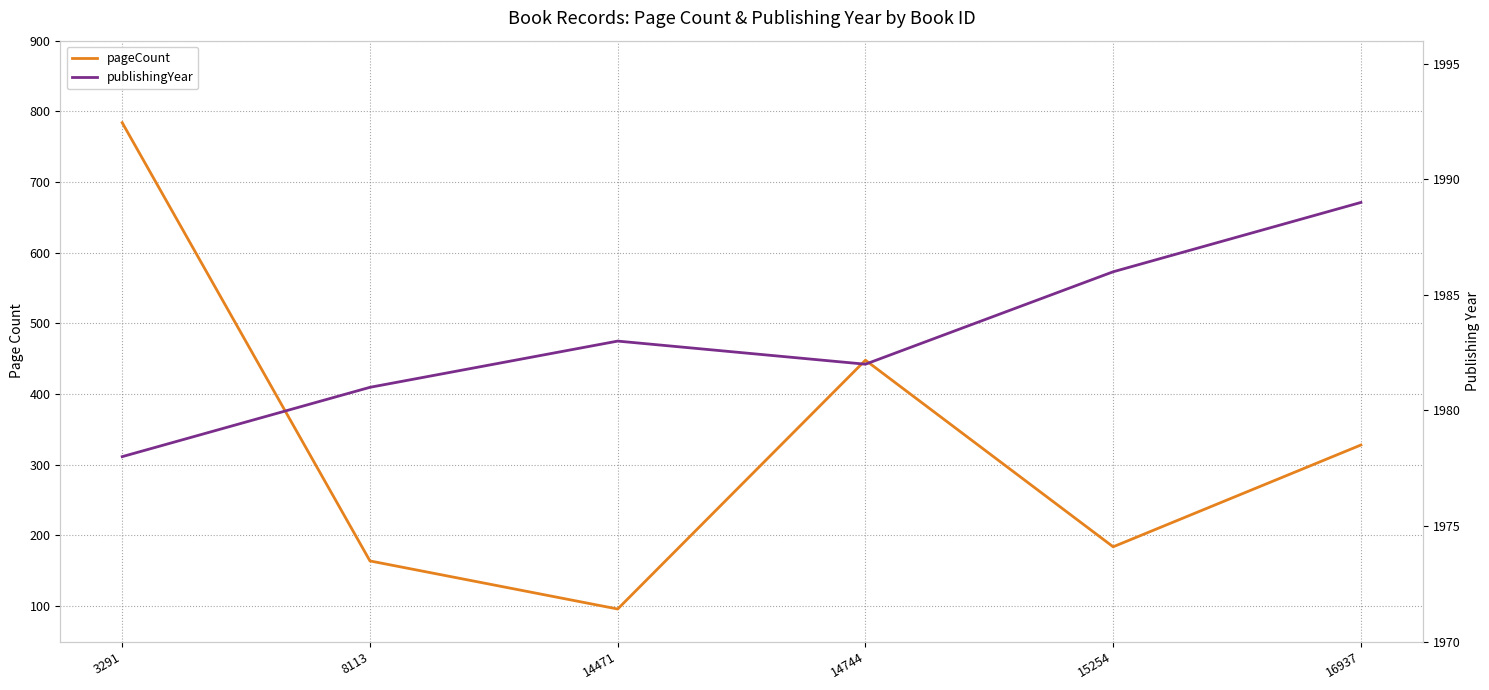

Reading right to left, what are all the values shown in this chart?

pageCount: 328	184	448	96	164	784
publishingYear: 1989	1986	1982	1983	1981	1978